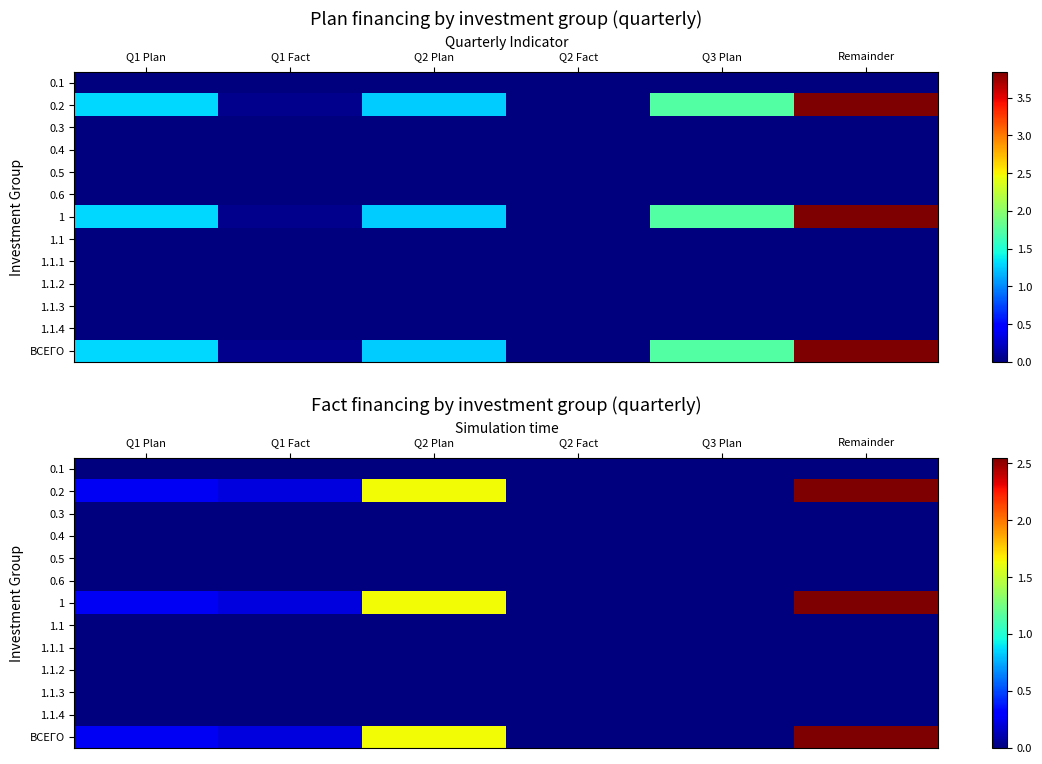

True or false: 1.1.2 has a value of 0.0 at Q2 Fact.

True